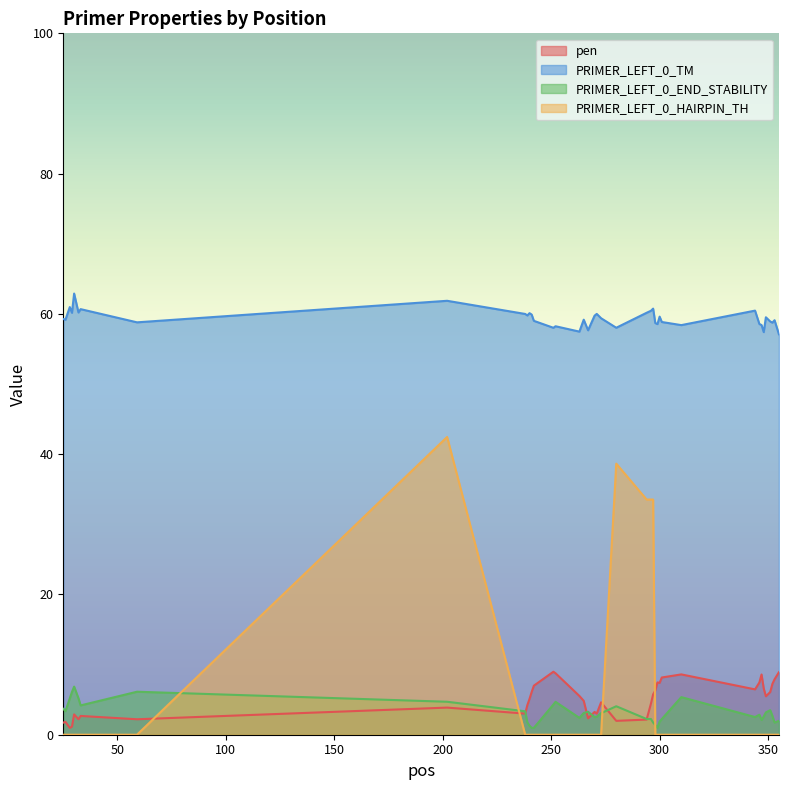

What is the sum of the PRIMER_LEFT_0_TM values at 349 and 263?

117.0